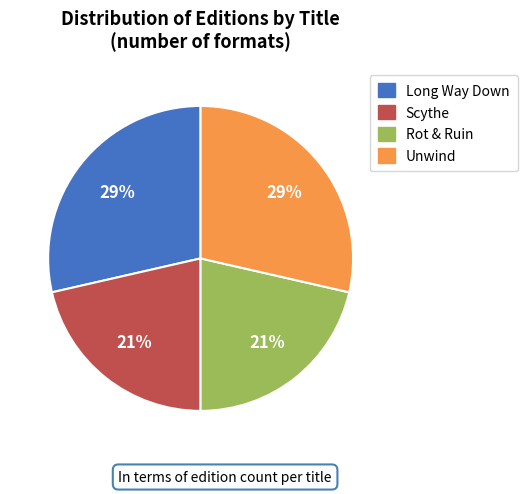

The Rot & Ruin slice represents 14% of the pie. True or false?

False